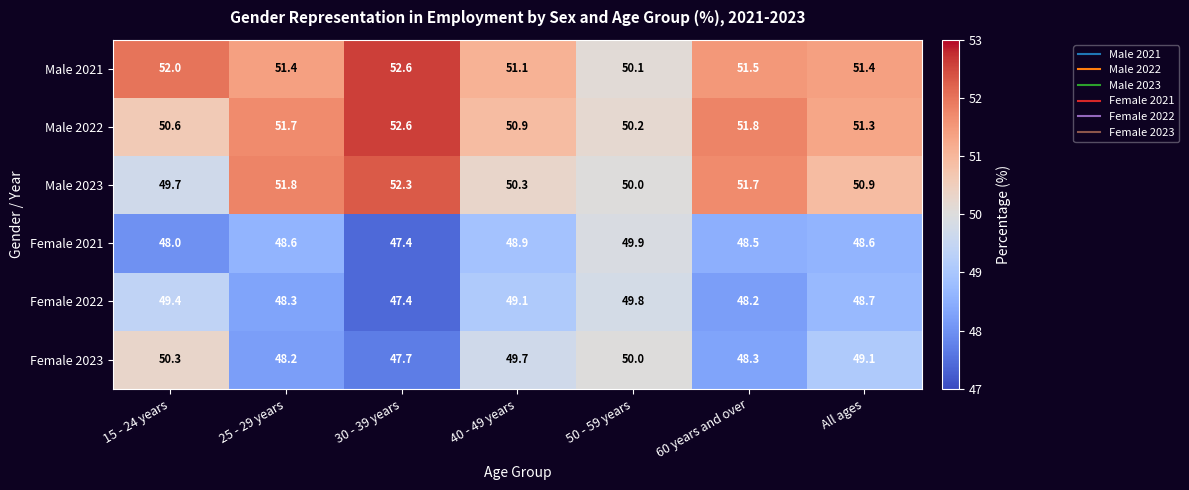

What value does the Female 2022 series have at 25 - 29 years?

48.3